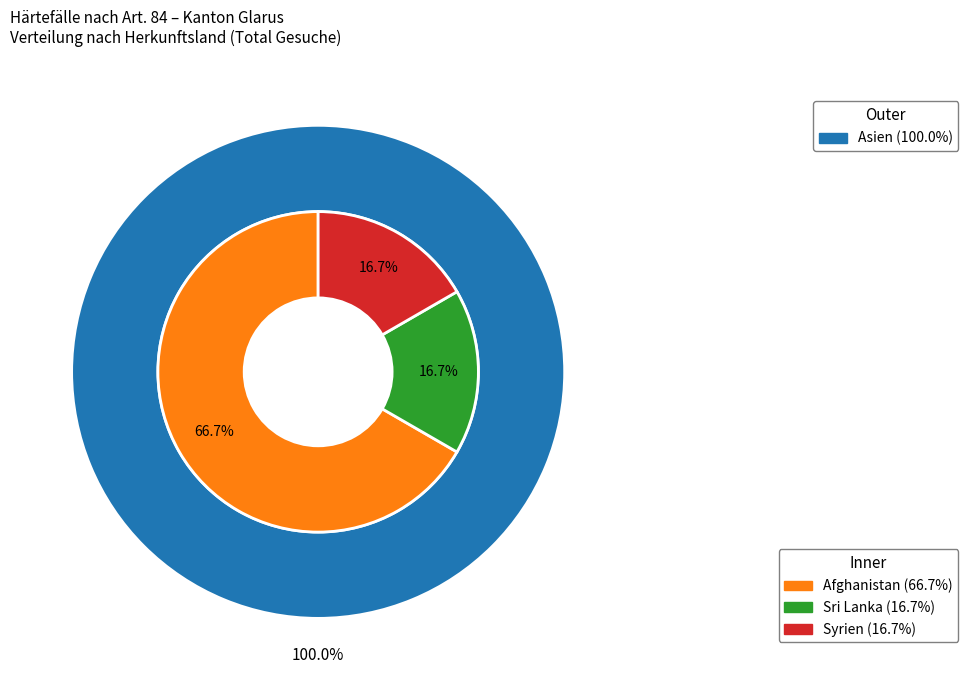

Count the number of slices in the pie.

3